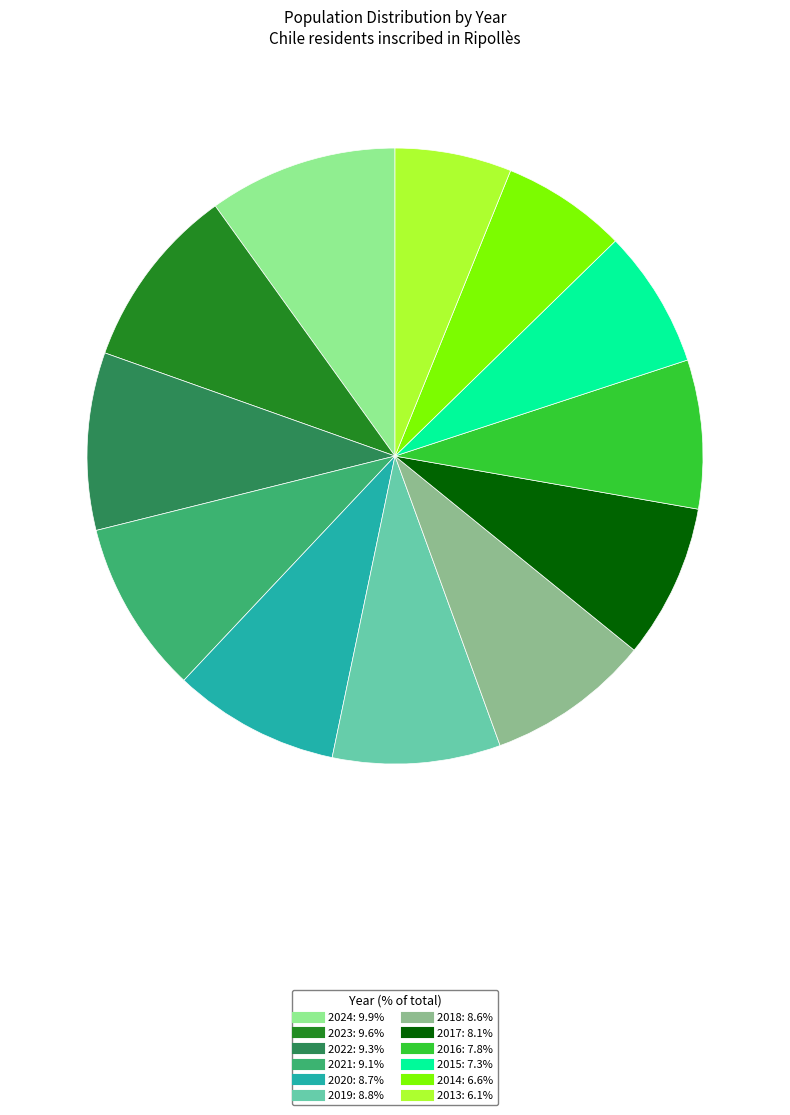

What is the ratio of the value at 2018 to the value at 2015?

1.2